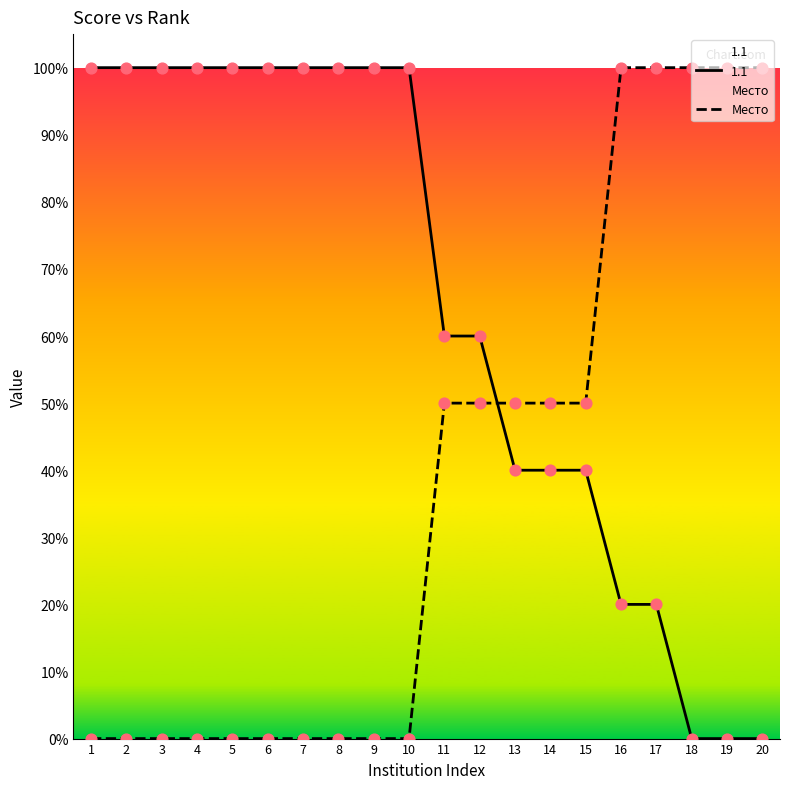

Which has a higher value, 6 or 2?

6